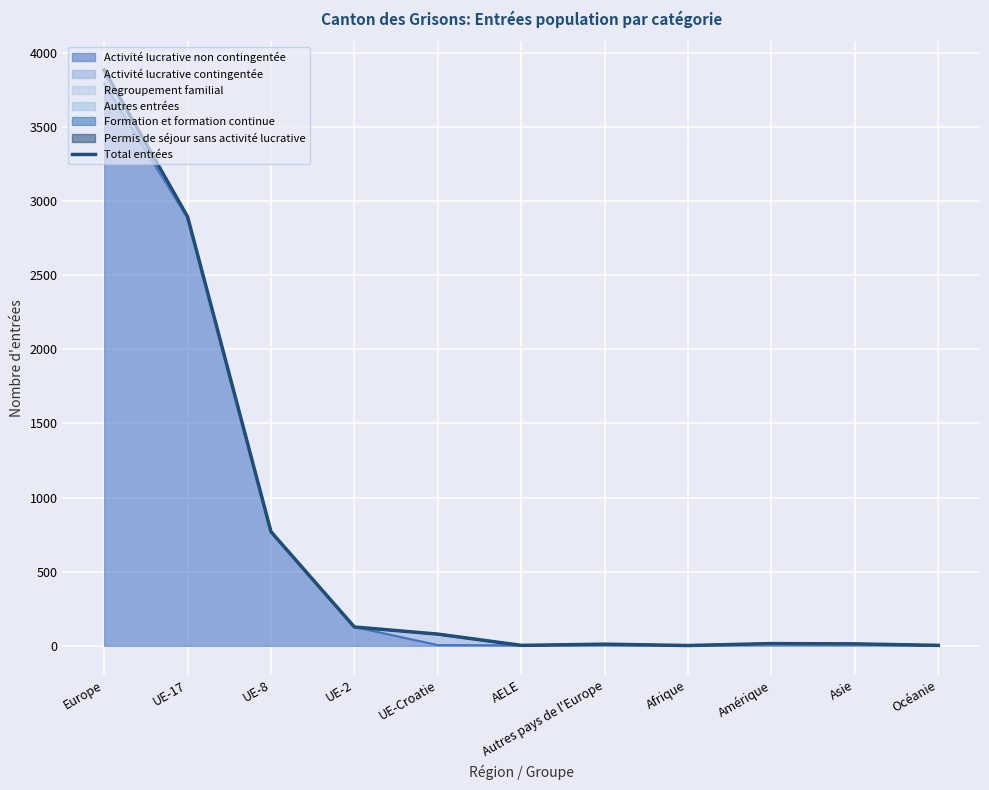

What is the ratio of the value at Autres pays de l'Europe to the value at AELE?

3.7